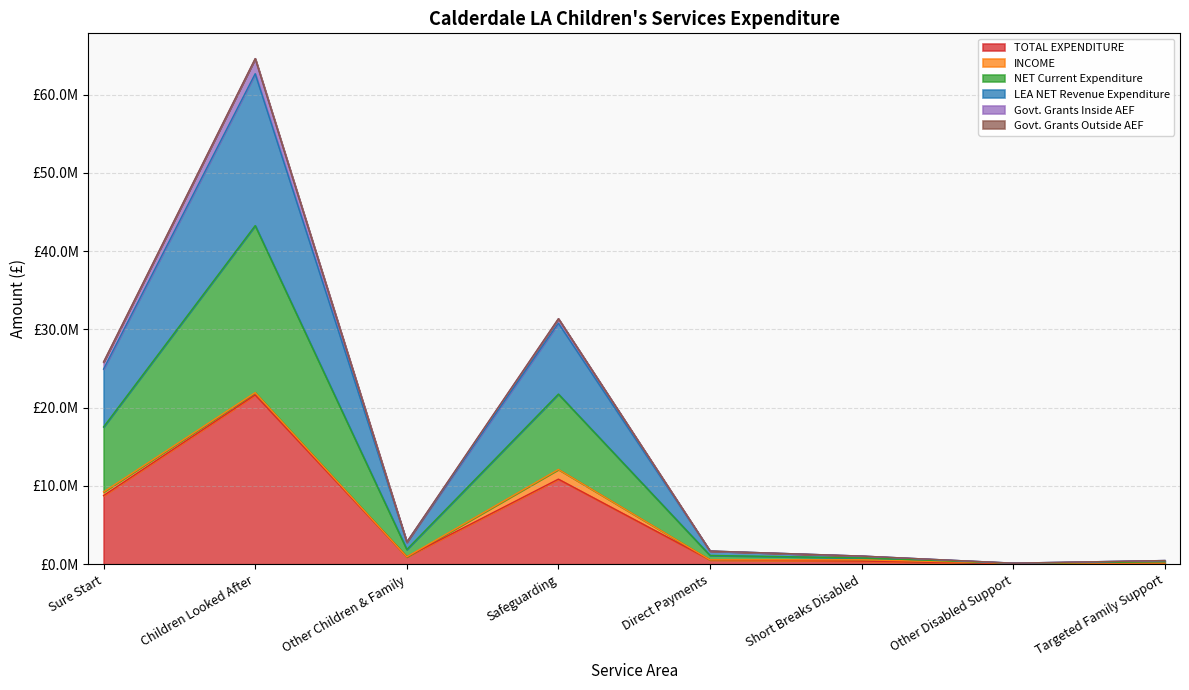

Does the chart display data point markers on the line(s)?

No